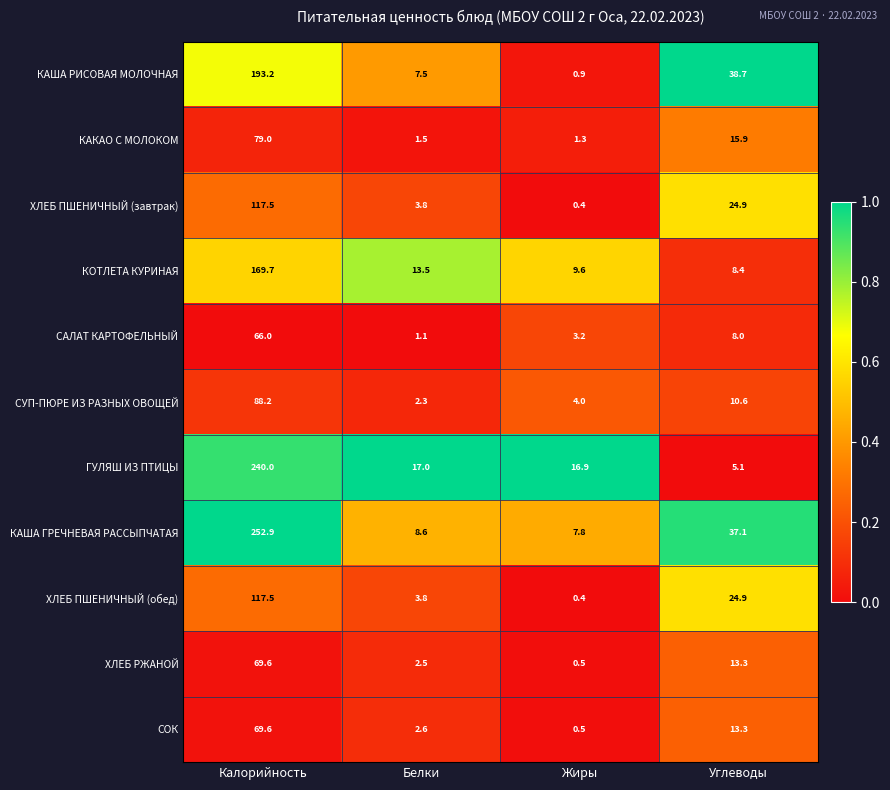

Which series has the largest total across all categories?

КАША ГРЕЧНЕВАЯ РАССЫПЧАТАЯ